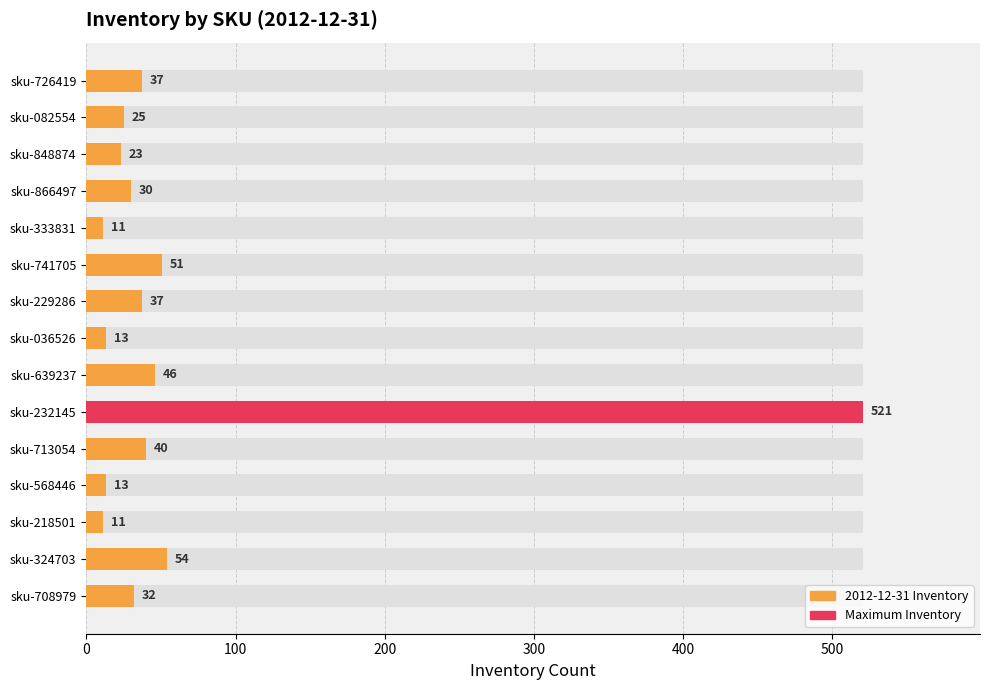

What position from the right is sku-036526?

8